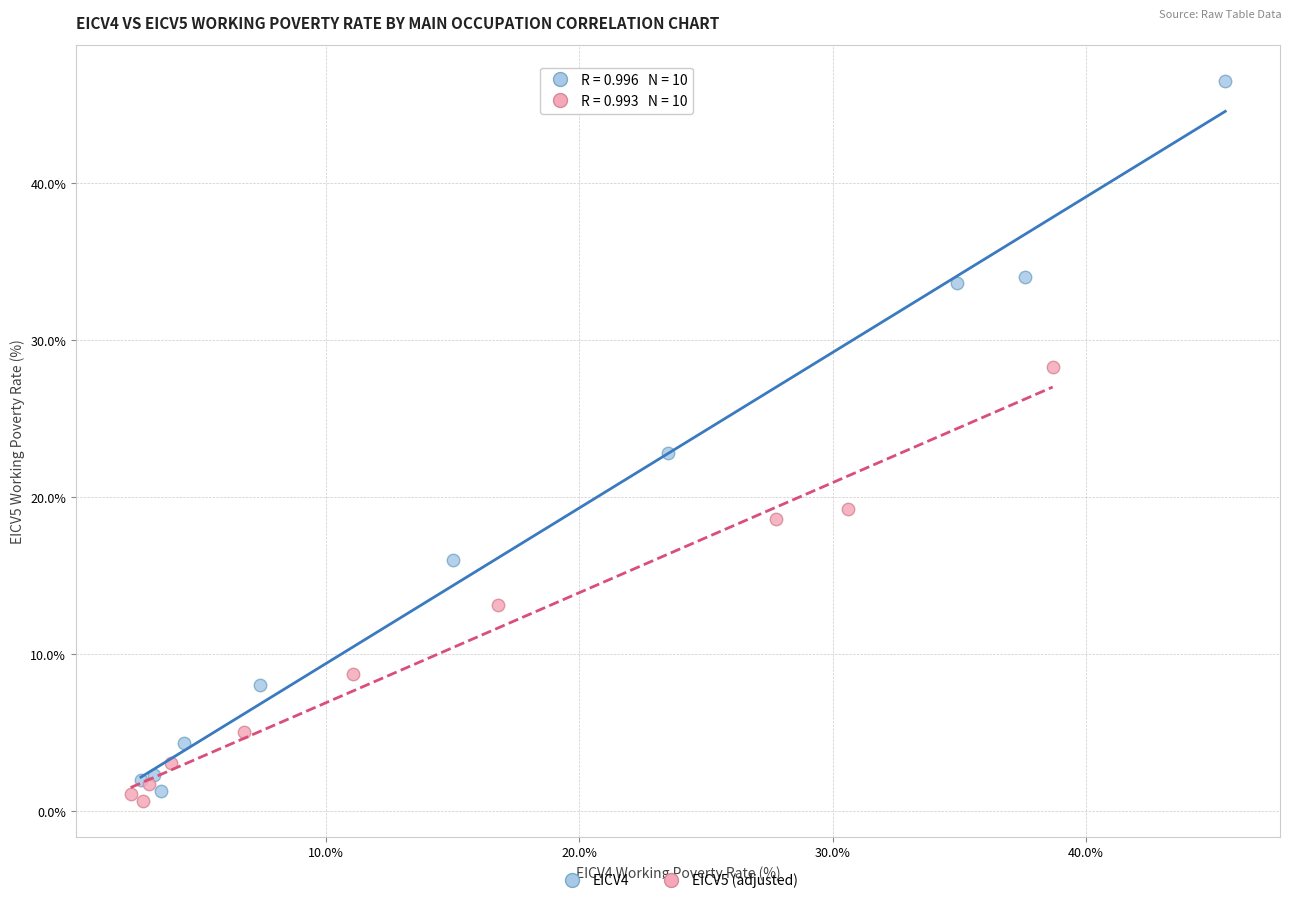

Which series reaches the maximum Y coordinate?

EICV4